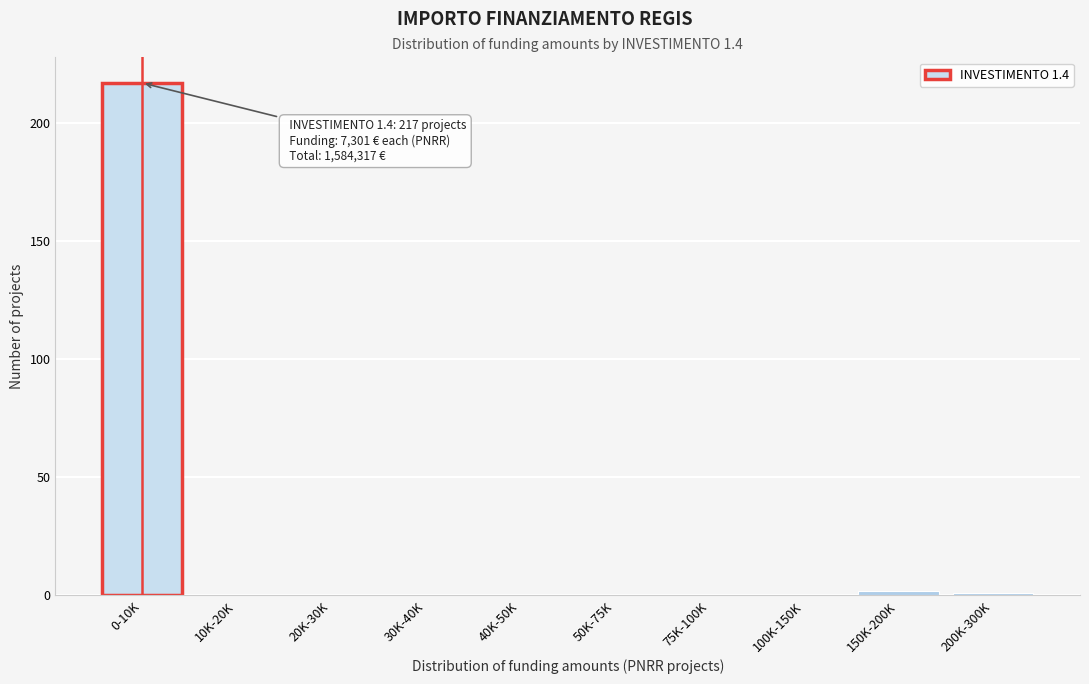

Reading left to right, list all the values displayed in this chart.

0-10K=217	10K-20K=0	20K-30K=0	30K-40K=0	40K-50K=0	50K-75K=0	75K-100K=0	100K-150K=0	150K-200K=2	200K-300K=1